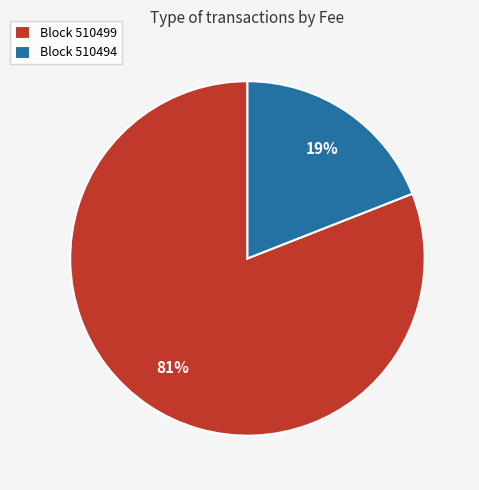

To the nearest percent, what is the average slice percentage?

50%